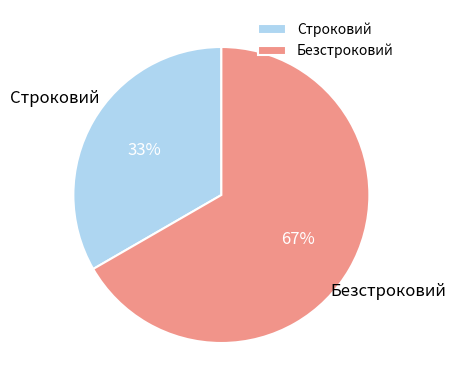

Do Строковий and Безстроковий together represent more than half of the pie?

Yes